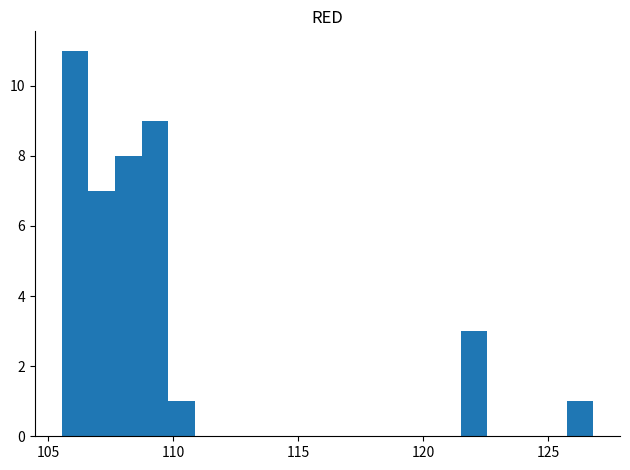

Read against the x-axis, roughly where is the centre of the tallest bar?

106.0